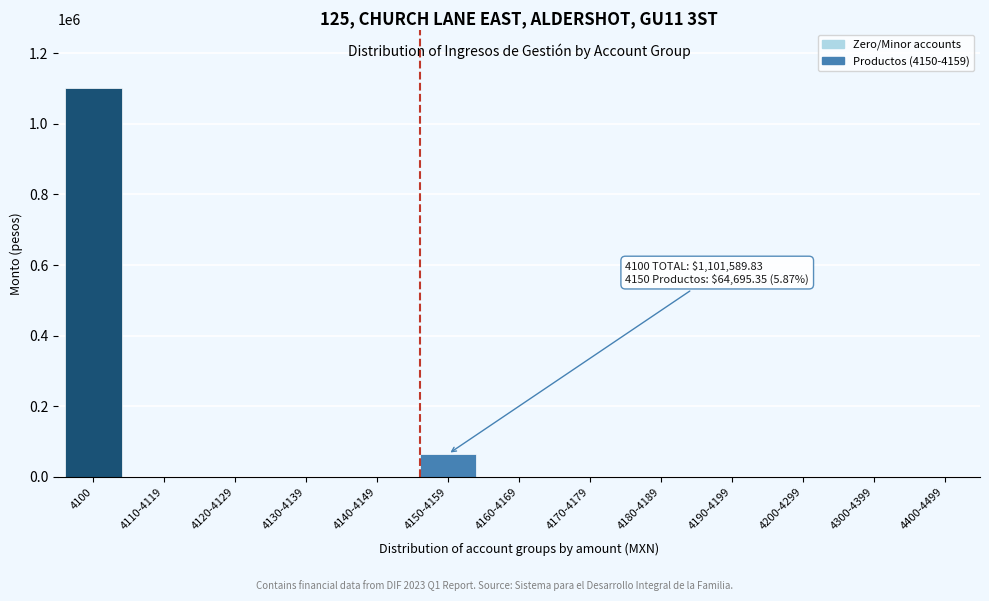

Is it true that the value at 4400-4499 is 684511.0?

False